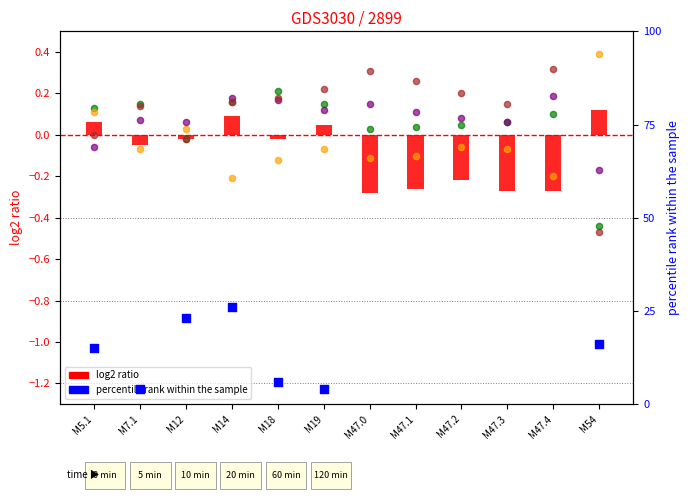

Is the value of log2 ratio (col_18) at M7.1 greater than the value of col_14 at M47.0?

No